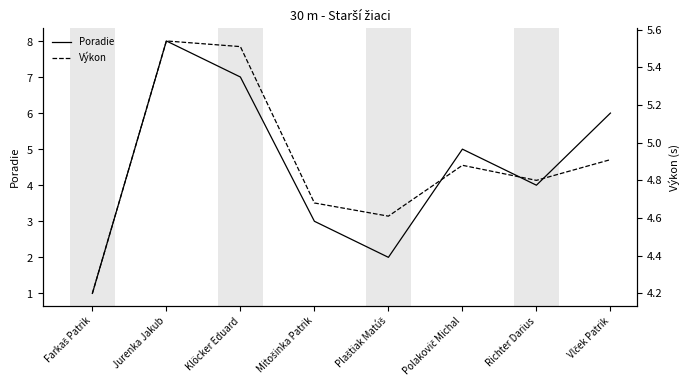

Rank the categories by Výkon value from highest to lowest.

Jurenka Jakub, Klöcker Eduard, Vlček Patrik, Polakovič Michal, Richter Darius, Mitošinka Patrik, Plaštiak Matúš, Farkaš Patrik